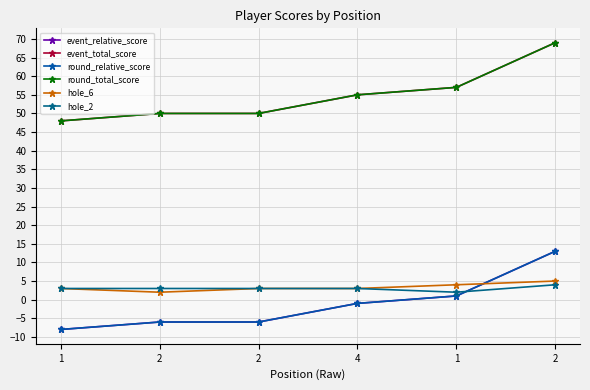

Rank the series by their maximum value, from lowest to highest.

hole_2, hole_6, event_relative_score, round_relative_score, event_total_score, round_total_score